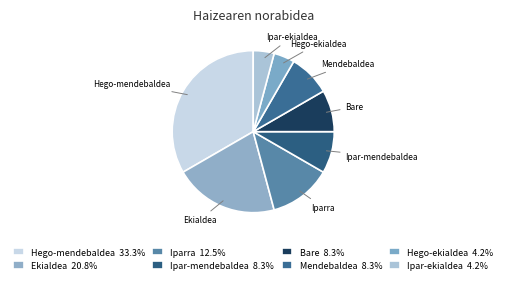

Is it true that Bare is 1% of the pie?

False